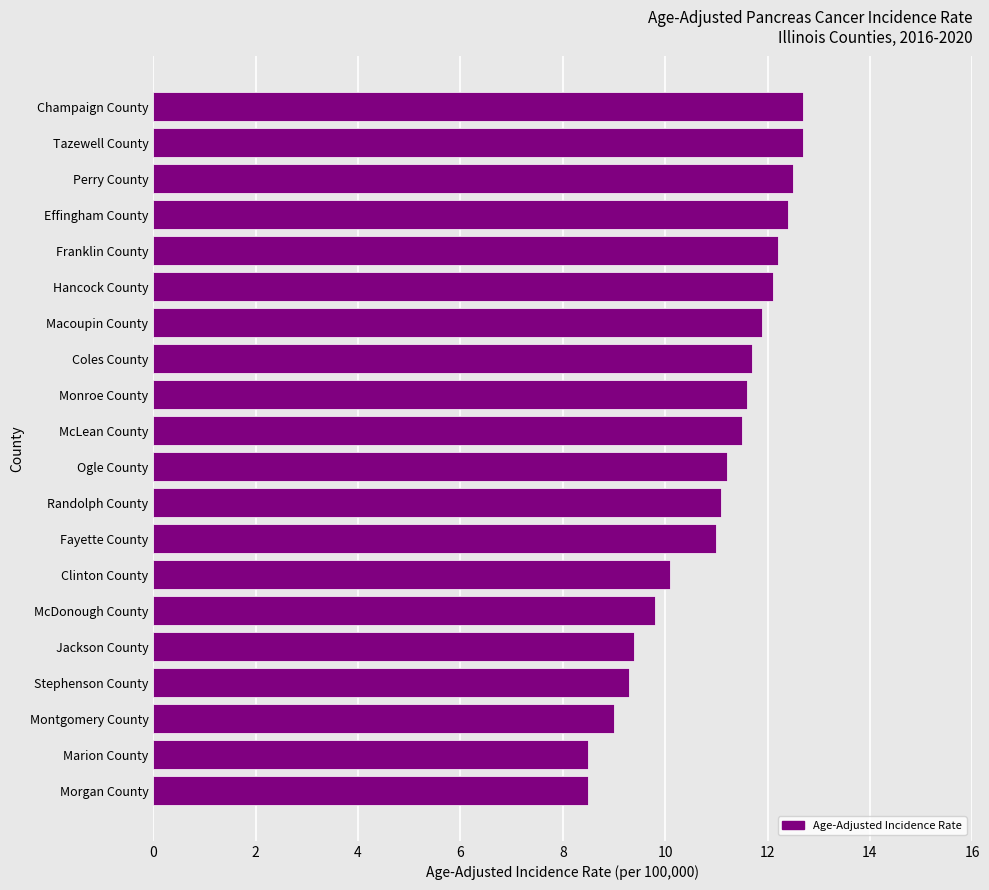

Count the number of data series in this chart.

1